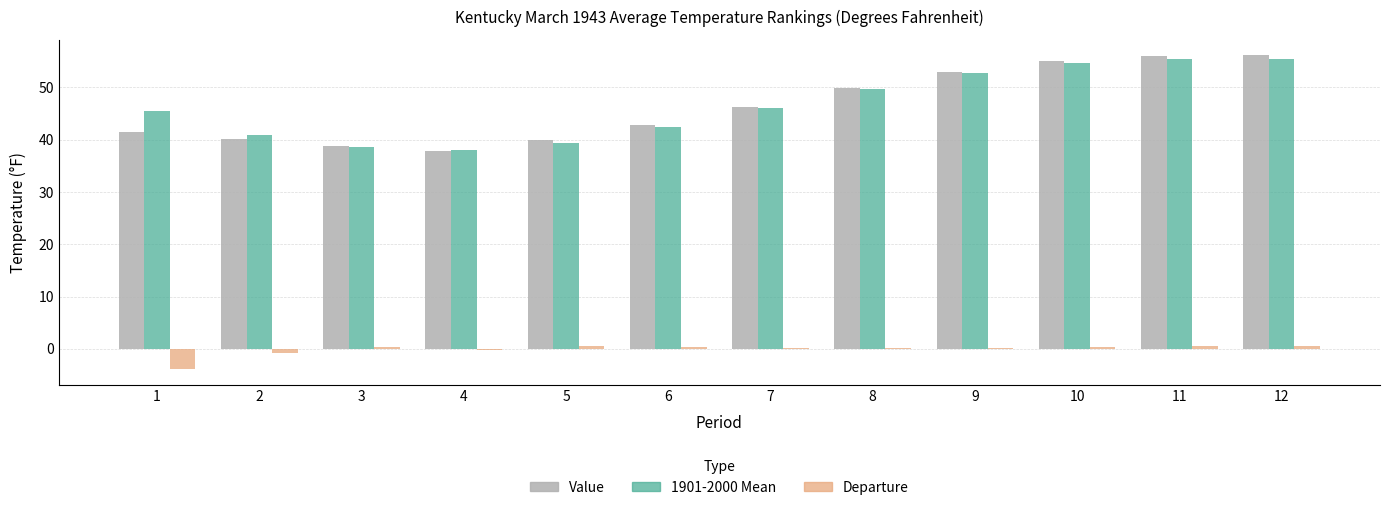

Between 2 and 11, which series saw the biggest shift?

Value